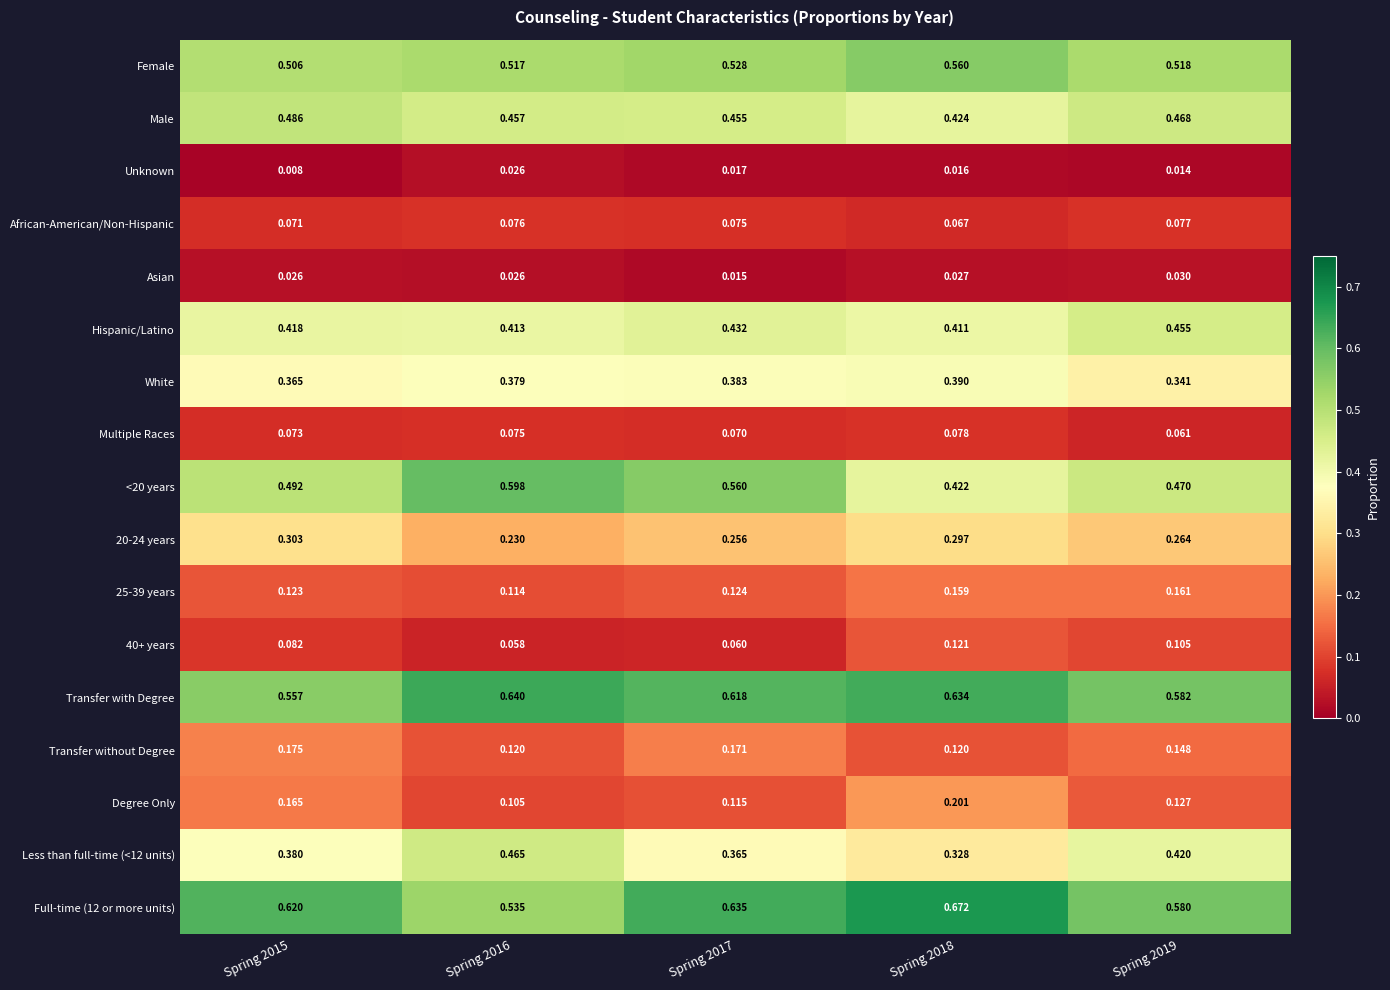

Is the value of Asian at Spring 2017 greater than the value of Multiple Races at Spring 2016?

No